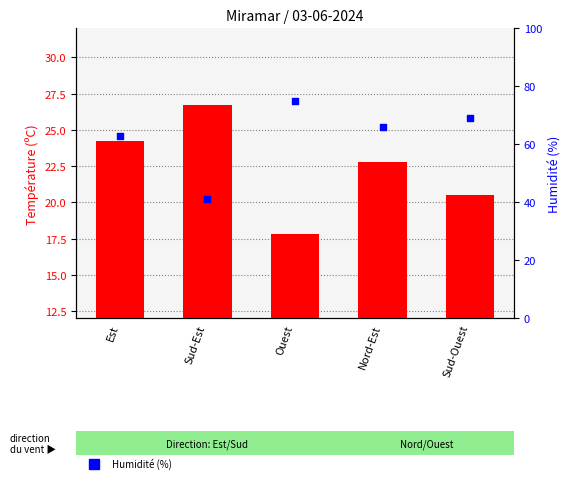

Which series has the widest spread of Y values?

Humidité (%)